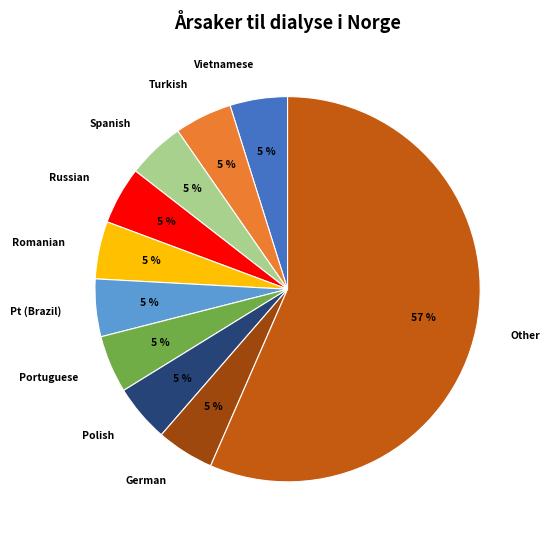

Count the number of slices in the pie.

10